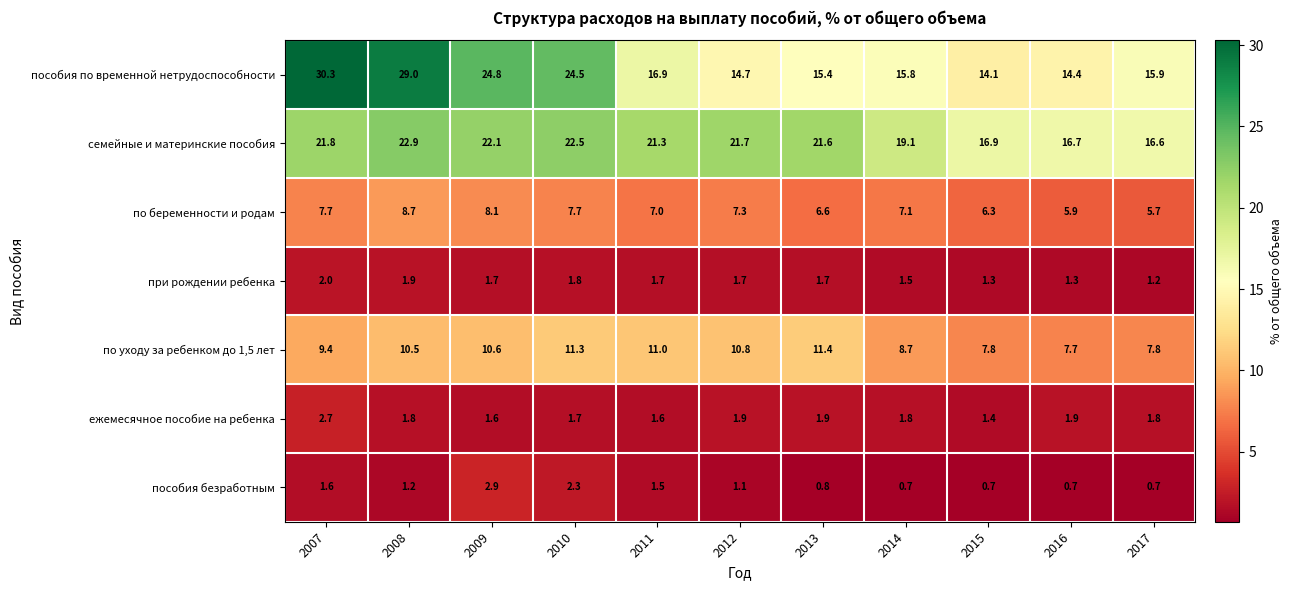

How many series are shown in this chart?

7